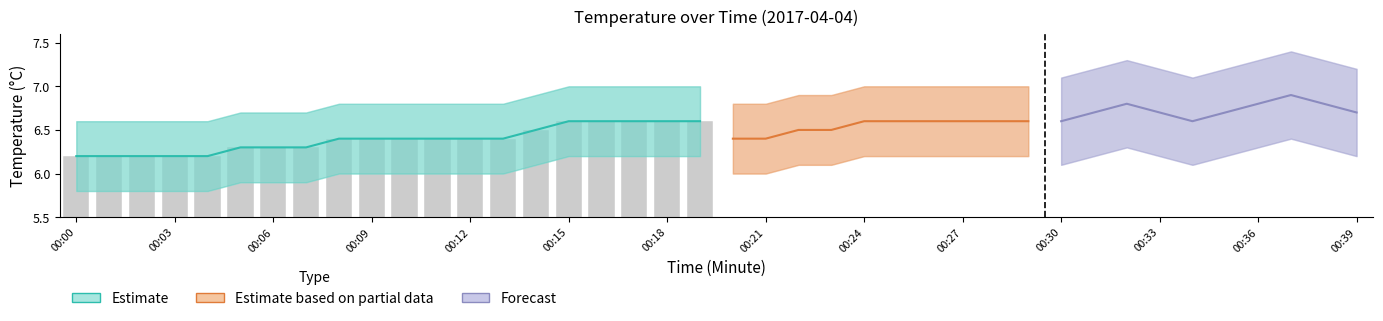

The chart shows a value of 2.3 at 00:03. True or false?

False